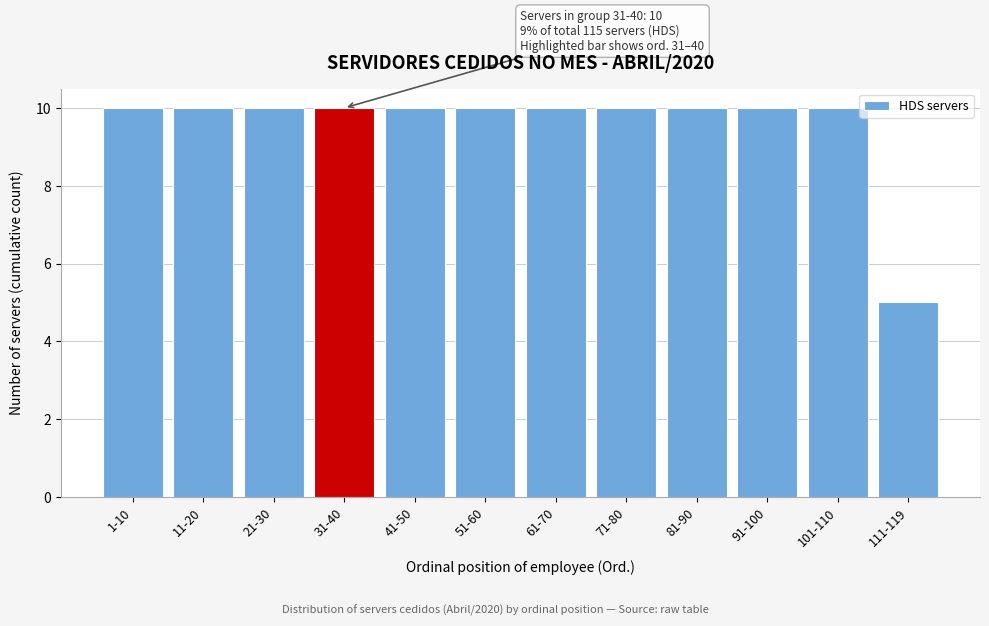

Reading left to right, what are all the values shown in this chart?

10	10	10	10	10	10	10	10	10	10	10	5